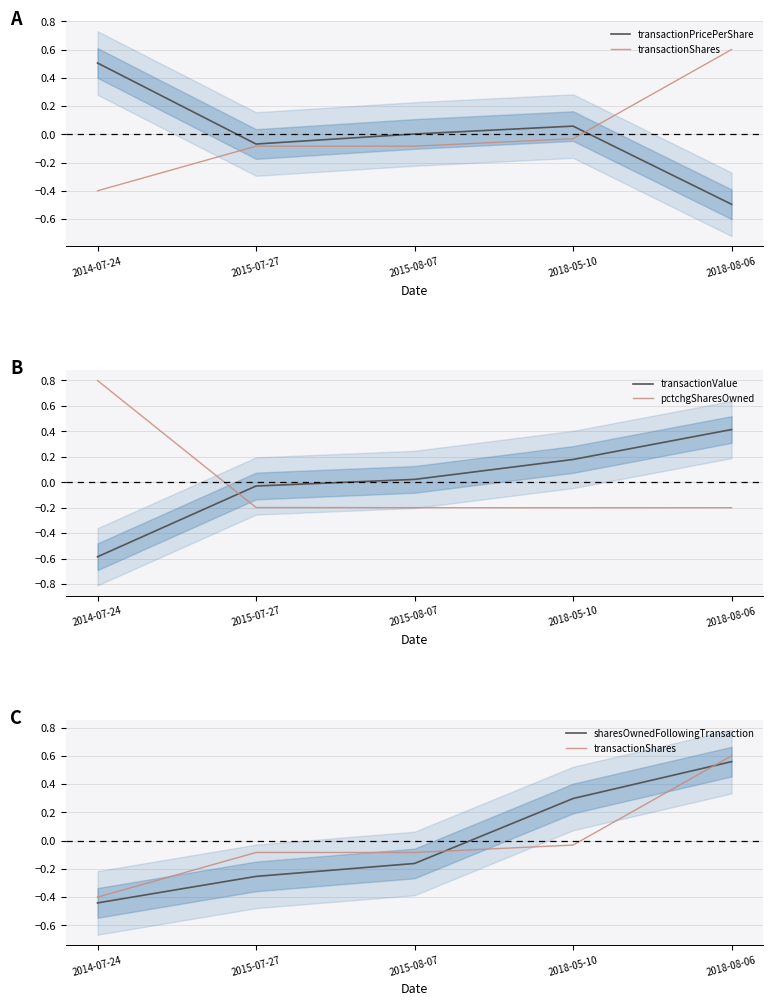

Rank the series by their maximum value, from highest to lowest.

pctchgSharesOwned, transactionShares, sharesOwnedFollowingTransaction, transactionPricePerShare, transactionValue